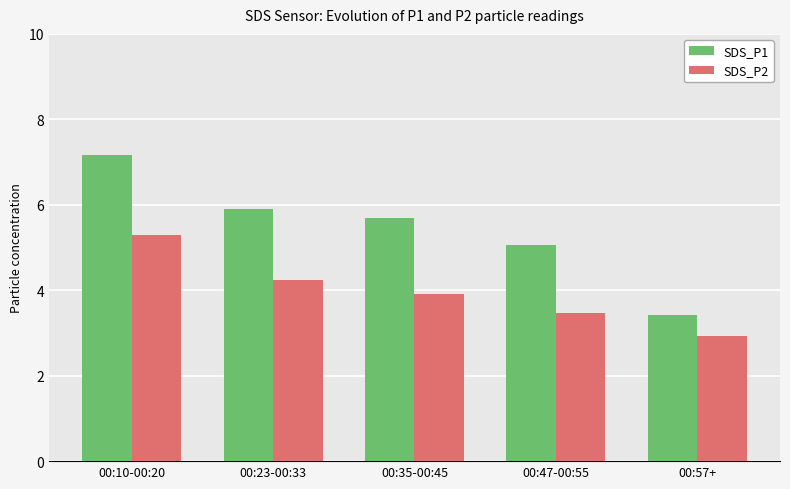

Between 00:10-00:20 and 00:57+, which series saw the biggest shift?

SDS_P1